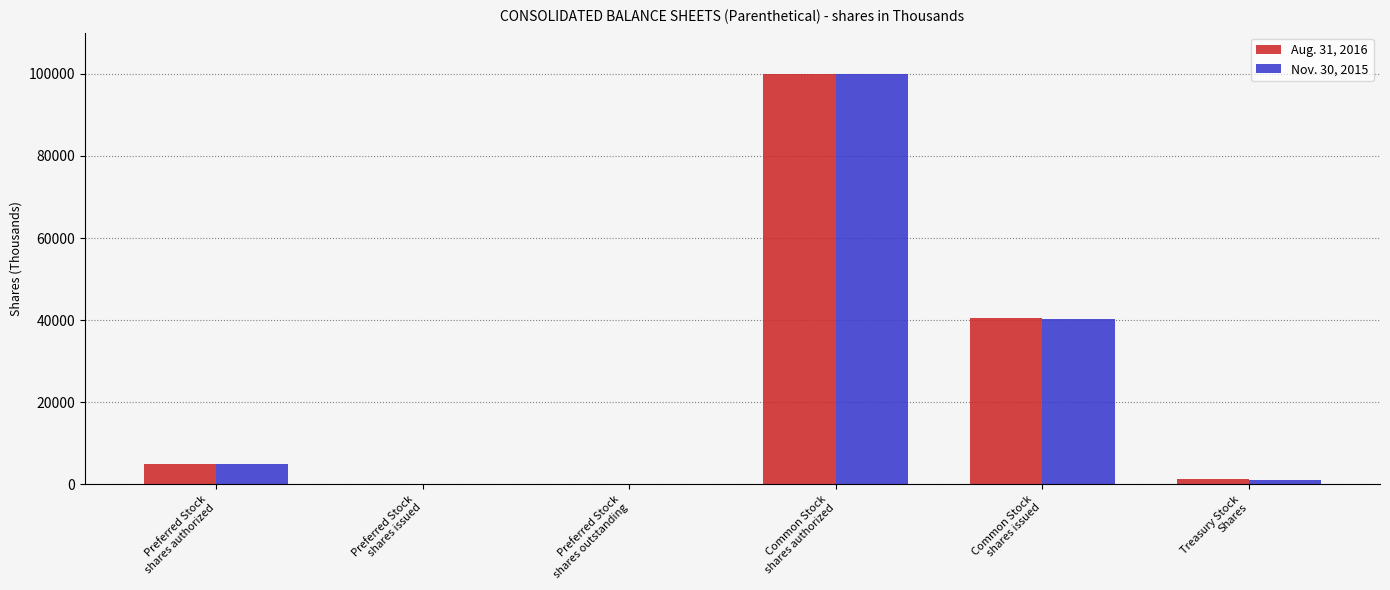

At which category is the sum across all series the highest?

Common Stock
shares authorized